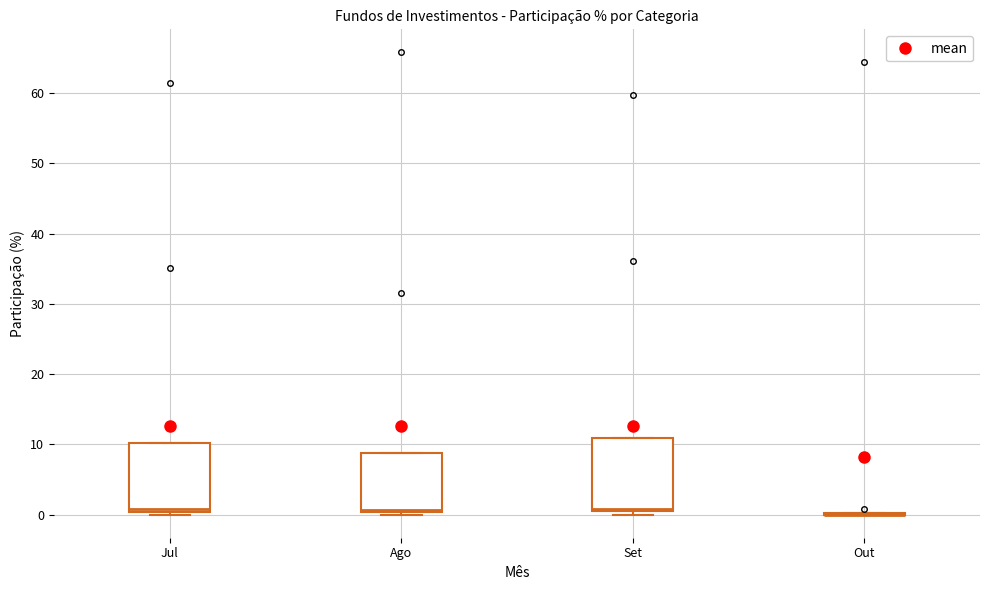

Where is the lower edge of the box for Jul on the y-axis? The values are not printed on the chart, so give them approximately, as read against the axis.

0